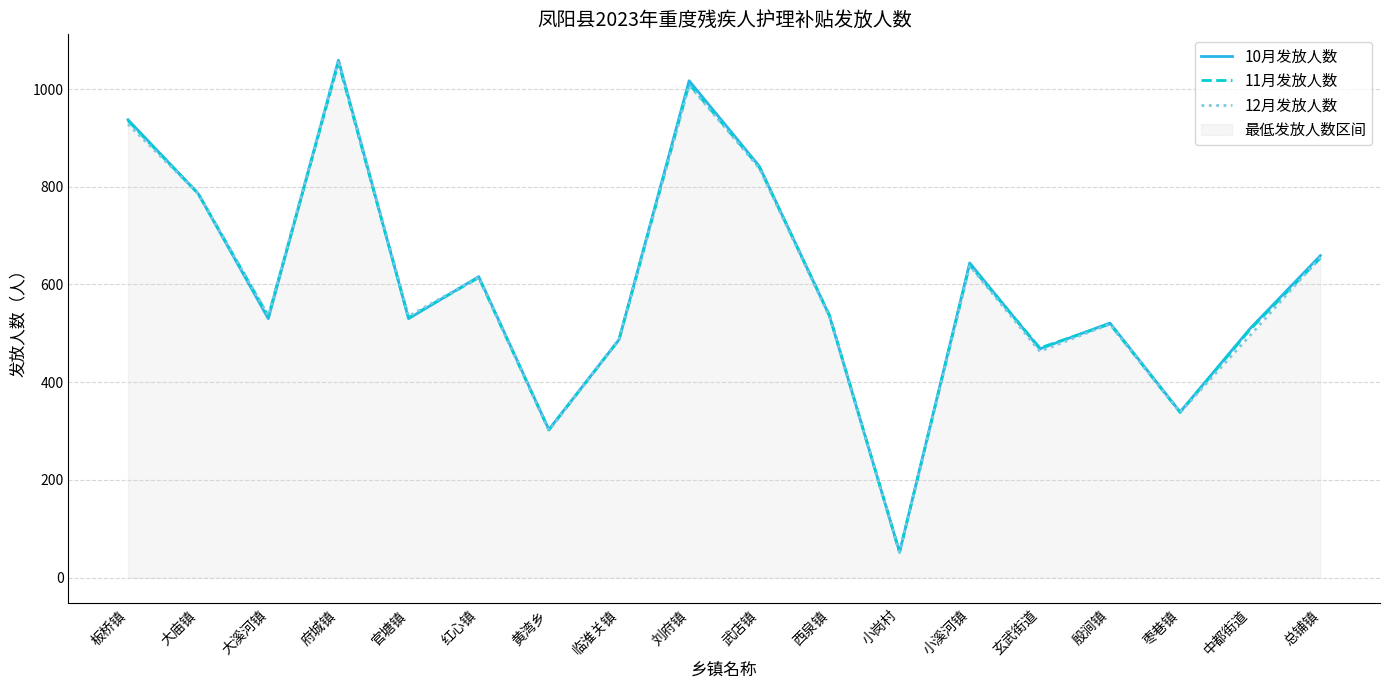

True or false: 12月发放人数 has a value of 701 at 刘府镇.

False